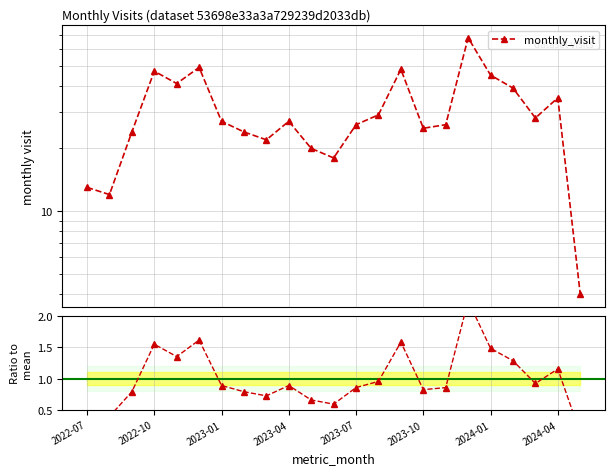

Is this an area chart (filled region under the line)?

No